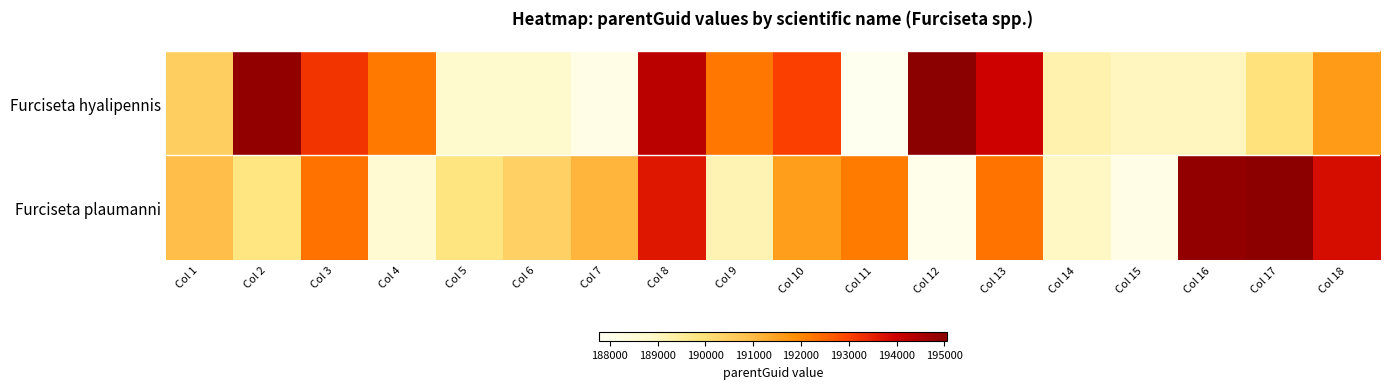

List the series in order of their overall mean, highest first.

Furciseta hyalipennis, Furciseta plaumanni